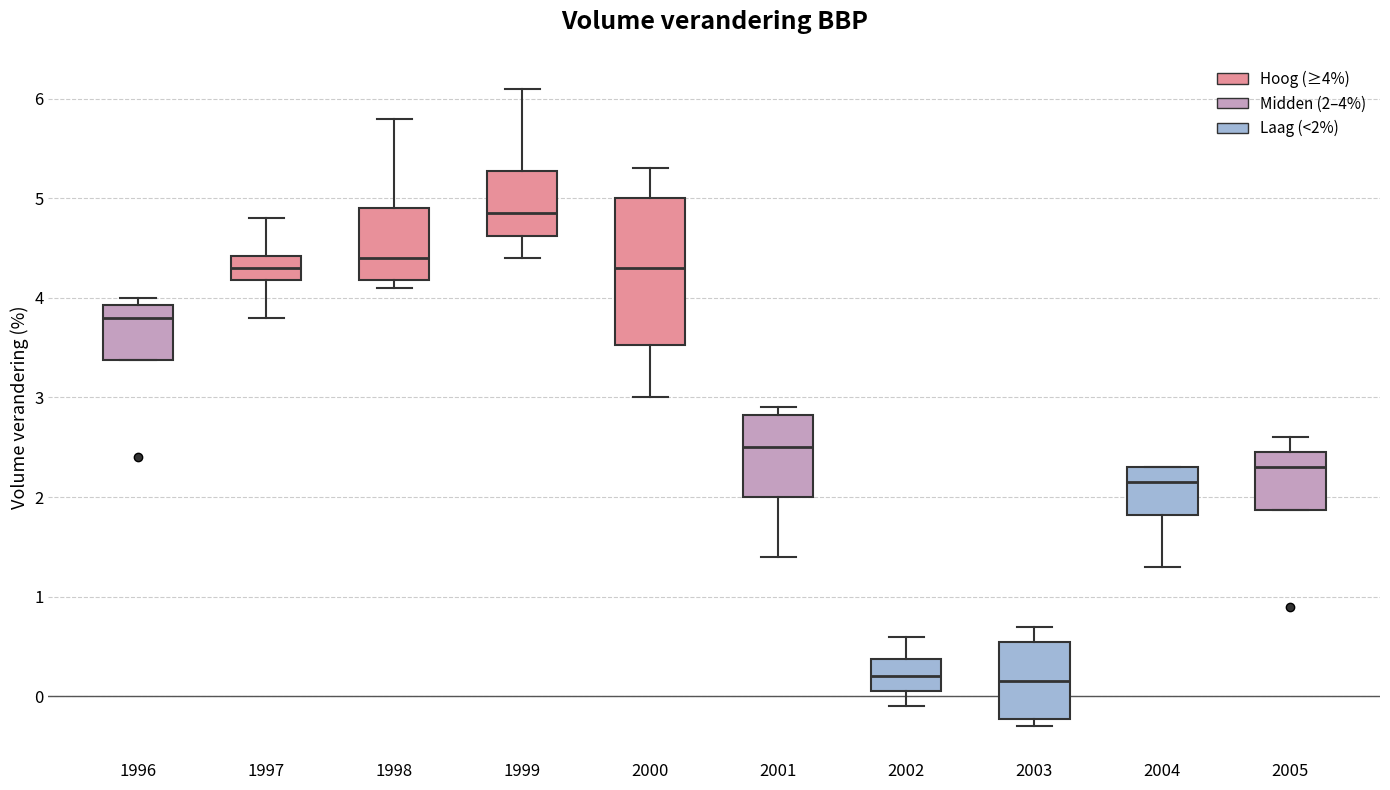

Reading left to right, transcribe this box plot: for each box, give where its median line is, the range the box spans, and where its two whiskers end, as read against the y-axis. The values are not printed on the chart, so give them approximately, as read against the axis.

1996: median 3.8, box 3.4 to 3.9, whiskers 3.4 to 4.0
1997: median 4.3, box 4.2 to 4.4, whiskers 3.8 to 4.8
1998: median 4.4, box 4.2 to 4.9, whiskers 4.1 to 5.8
1999: median 4.9, box 4.6 to 5.3, whiskers 4.4 to 6.1
2000: median 4.3, box 3.5 to 5.0, whiskers 3.0 to 5.3
2001: median 2.5, box 2.0 to 2.8, whiskers 1.4 to 2.9
2002: median 0.2, box 0.1 to 0.4, whiskers -0.1 to 0.6
2003: median 0.2, box -0.2 to 0.6, whiskers -0.3 to 0.7
2004: median 2.2, box 1.8 to 2.3, whiskers 1.3 to 2.3
2005: median 2.3, box 1.9 to 2.5, whiskers 1.9 to 2.6